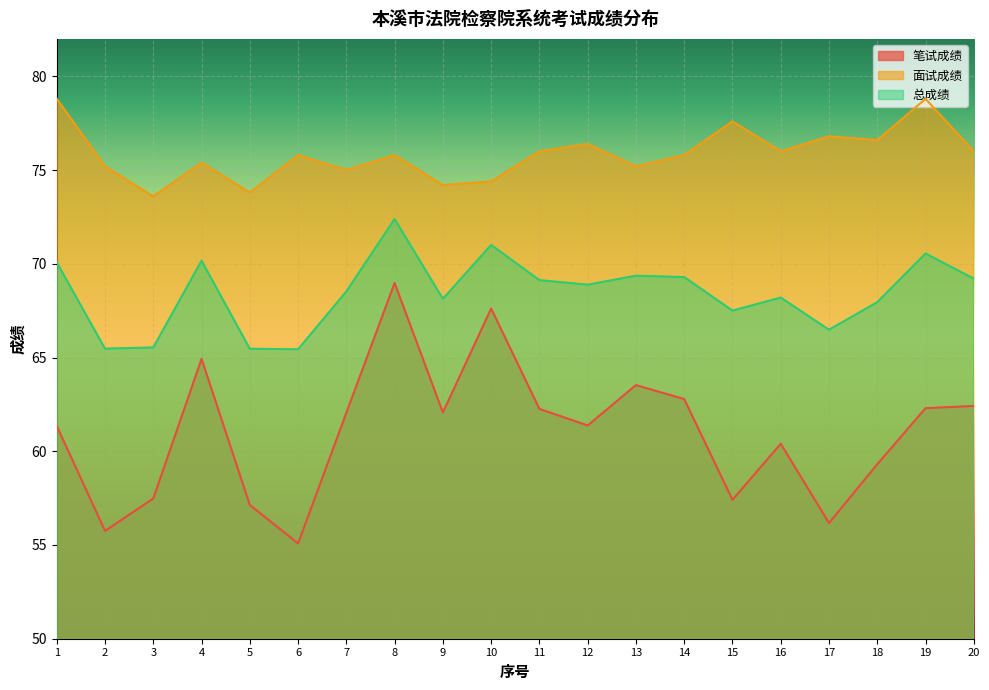

What is the spread (max minus min) of values at 19?

16.5